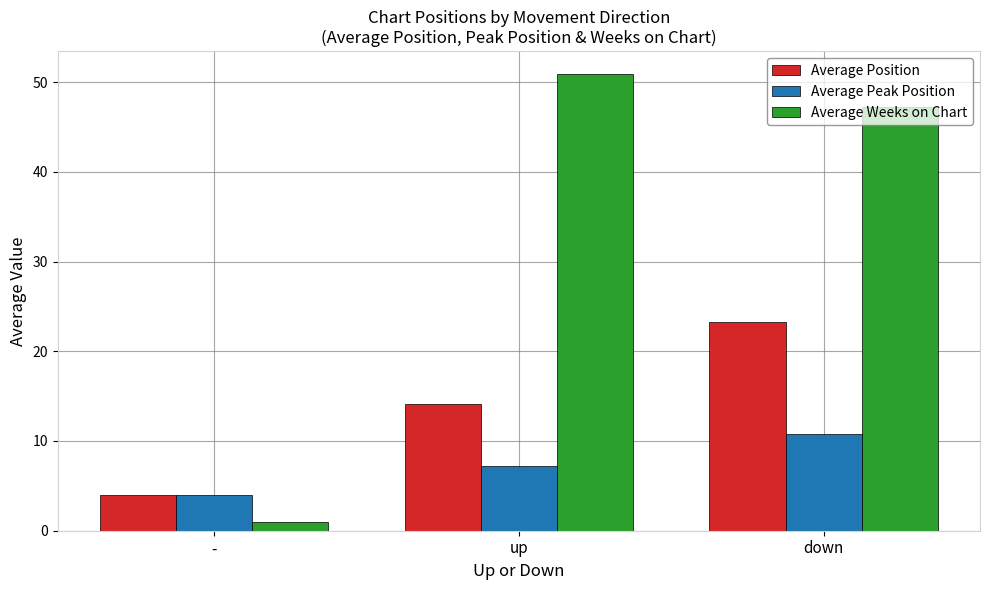

Does the chart contain stacked bars?

No